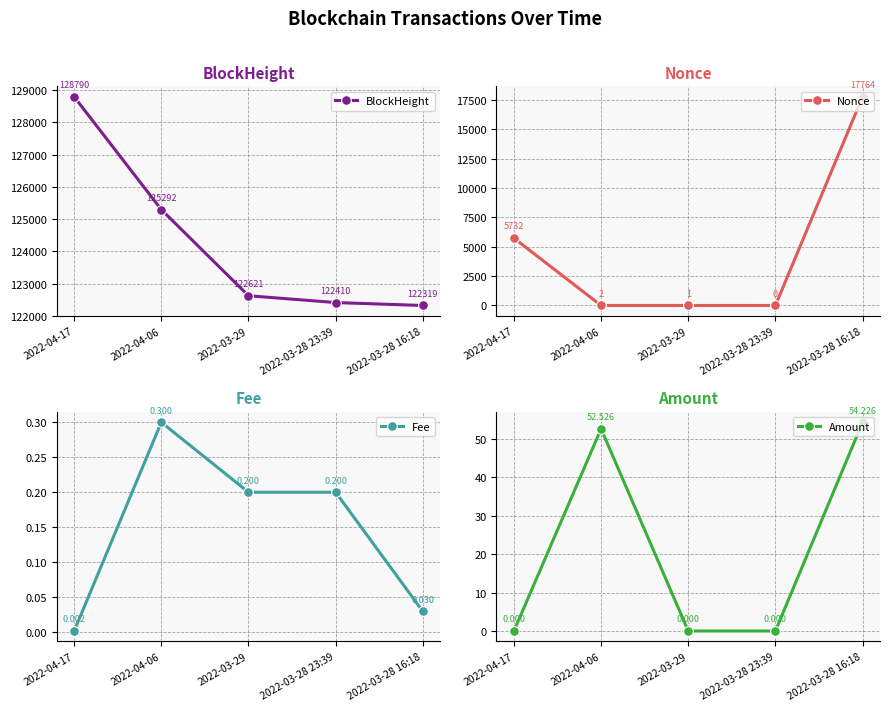

Rank the series by their maximum value, from highest to lowest.

BlockHeight, Nonce, Amount, Fee